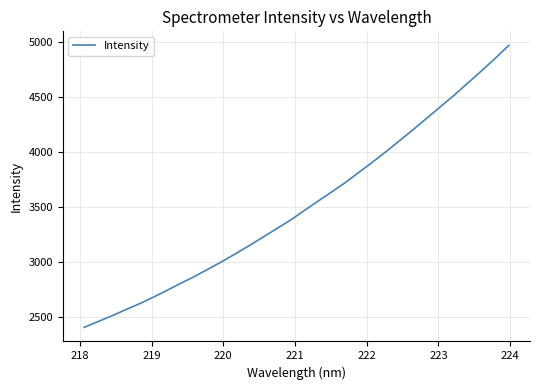

What is the minimum value shown in the chart?

2406.9